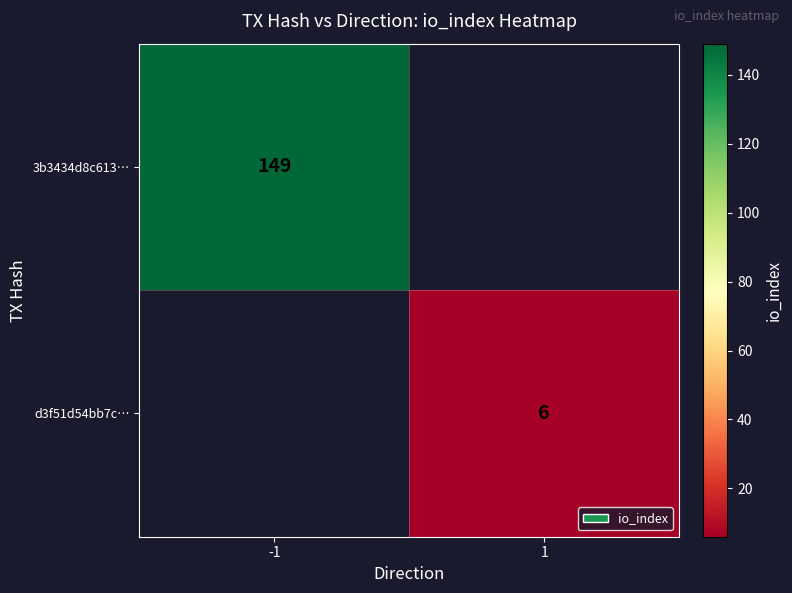

The 3b3434d8c613… series shows 88 at -1. True or false?

False